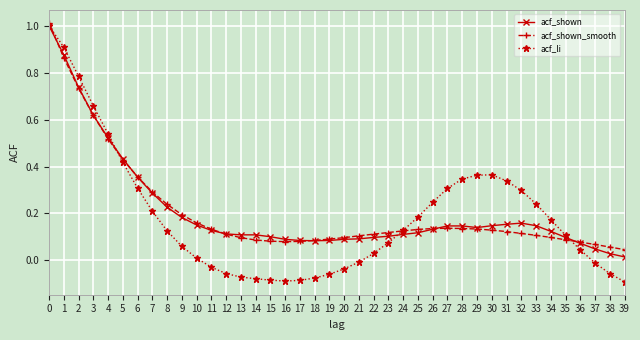

Which series has the largest range (max minus min)?

acf_li